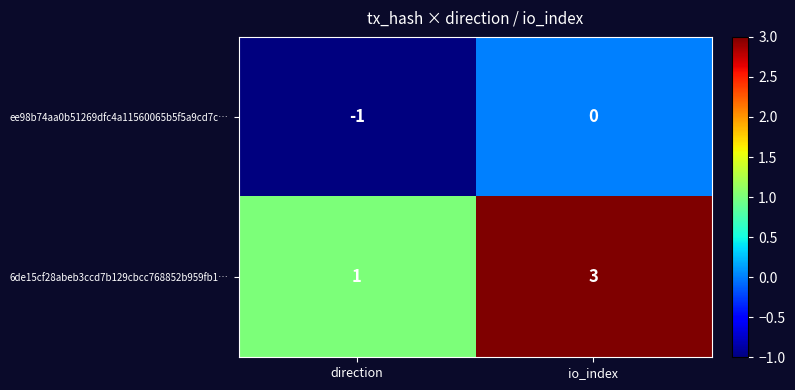

At direction, list the series in order from smallest to largest.

ee98b74aa0b51269dfc4a11560065b5f5a9cd7c…, 6de15cf28abeb3ccd7b129cbcc768852b959fb1…